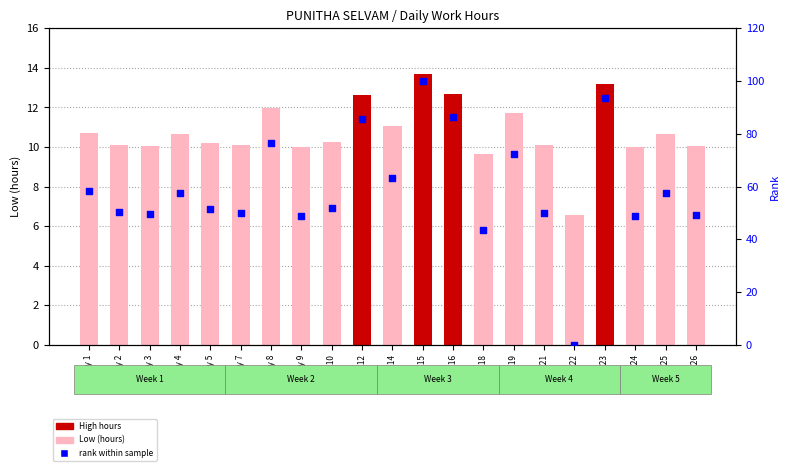

At which category is the sum across all series the highest?

Day 15